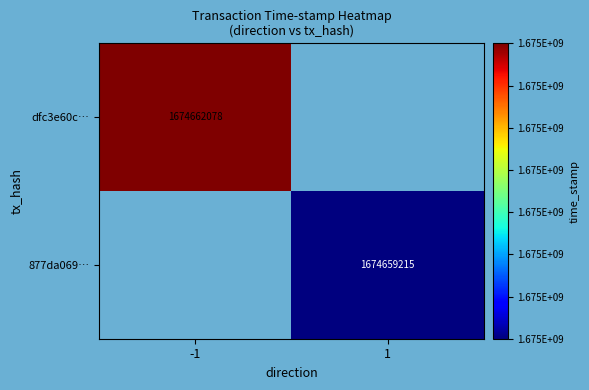

Is the value of 877da069… at 1 greater than the value of dfc3e60c… at -1?

No